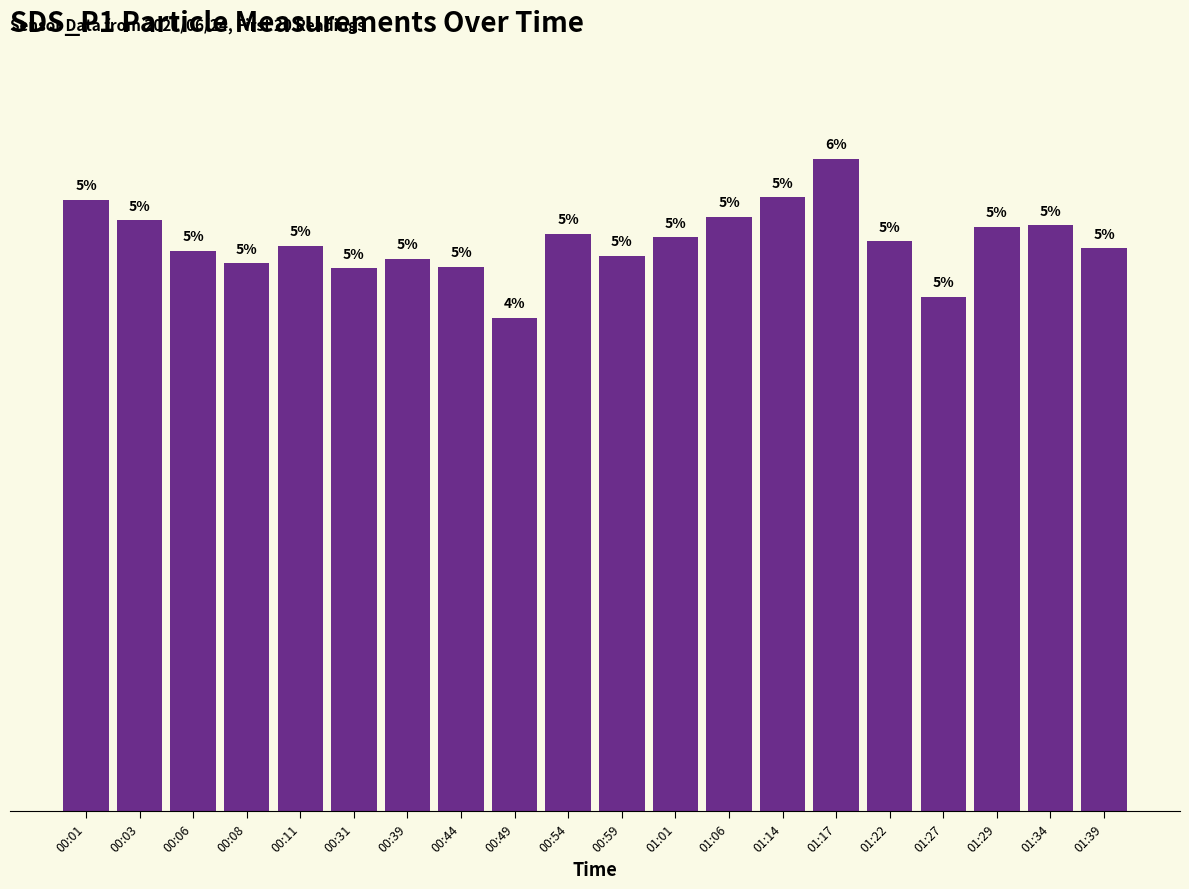

Does the chart contain any negative values?

No